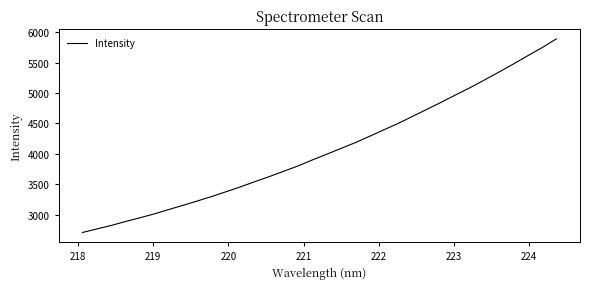

What is the smallest value displayed?

2706.6